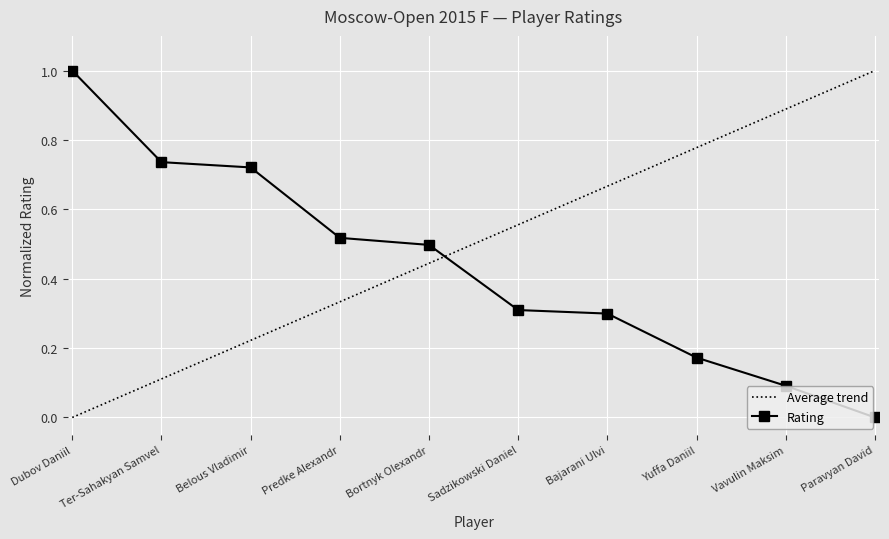

Which label corresponds to the smallest value in the chart?

Paravyan David